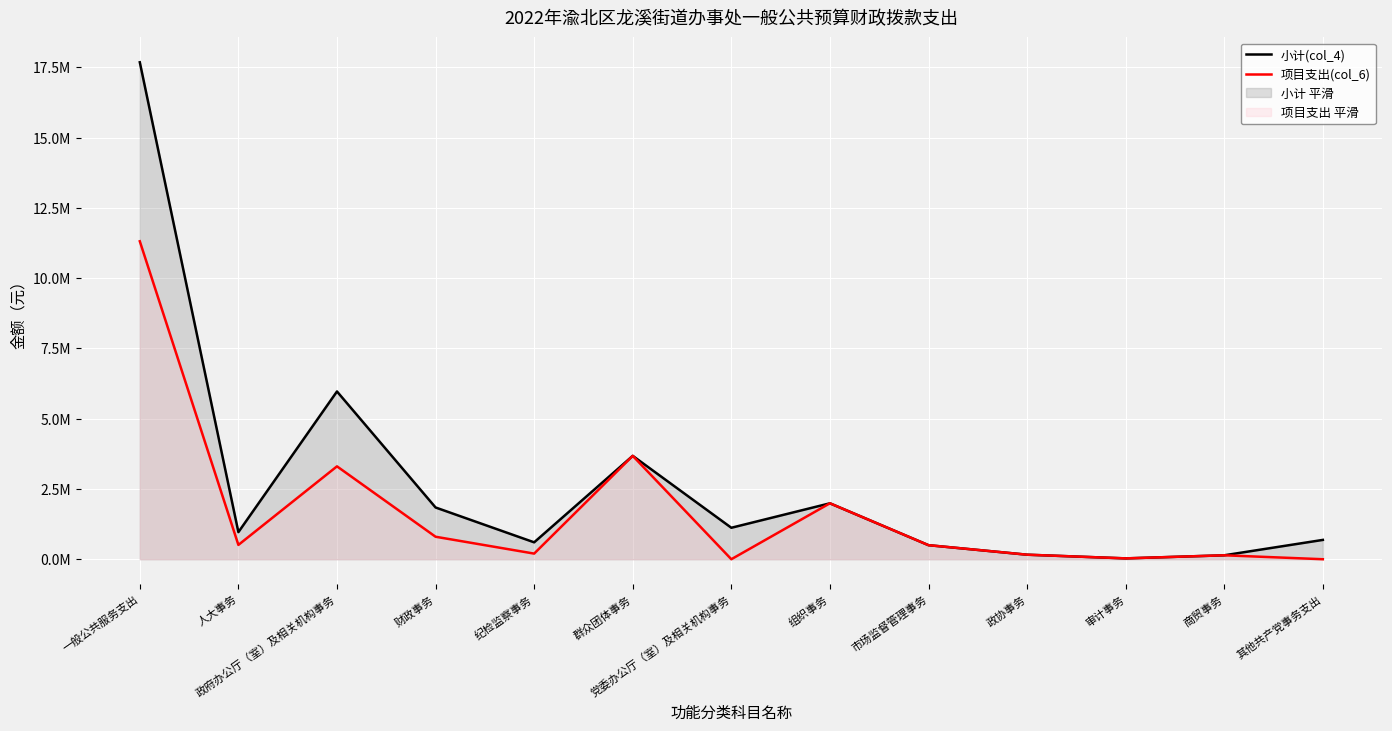

Which series has the largest total across all categories?

小计(col_4)